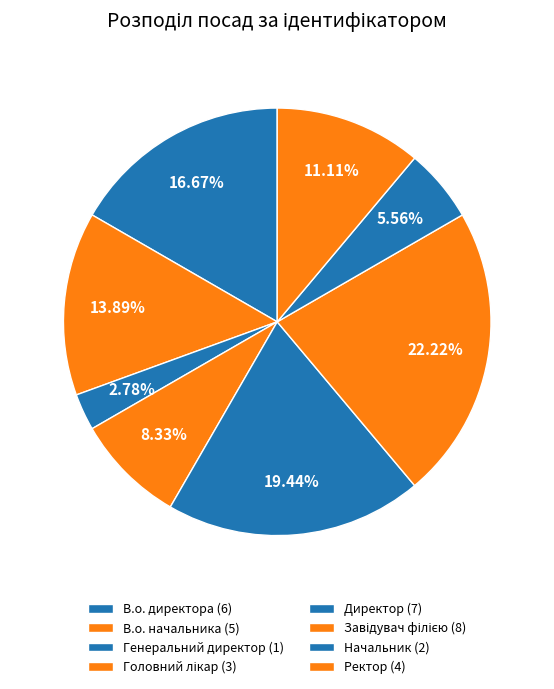

Does Начальник represent more than half of the total?

No